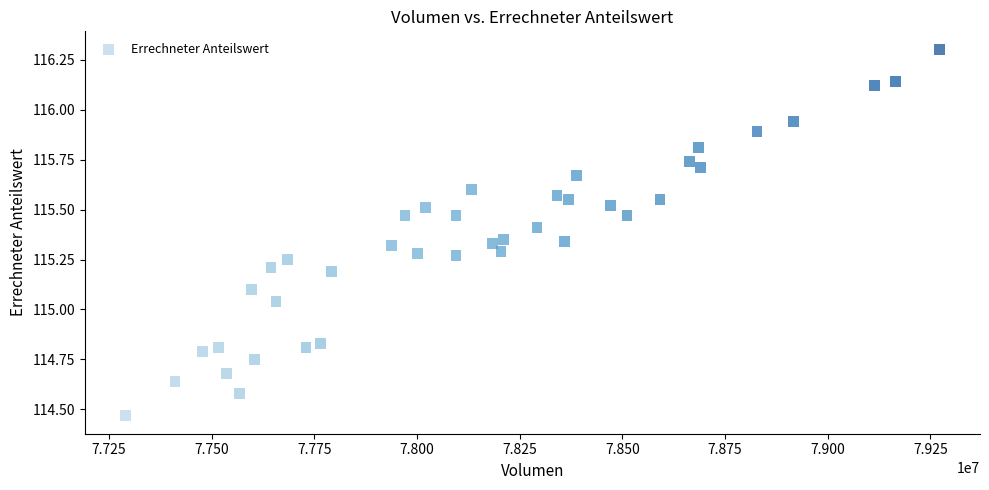

What is the range of Y values (max minus min)?

1.8